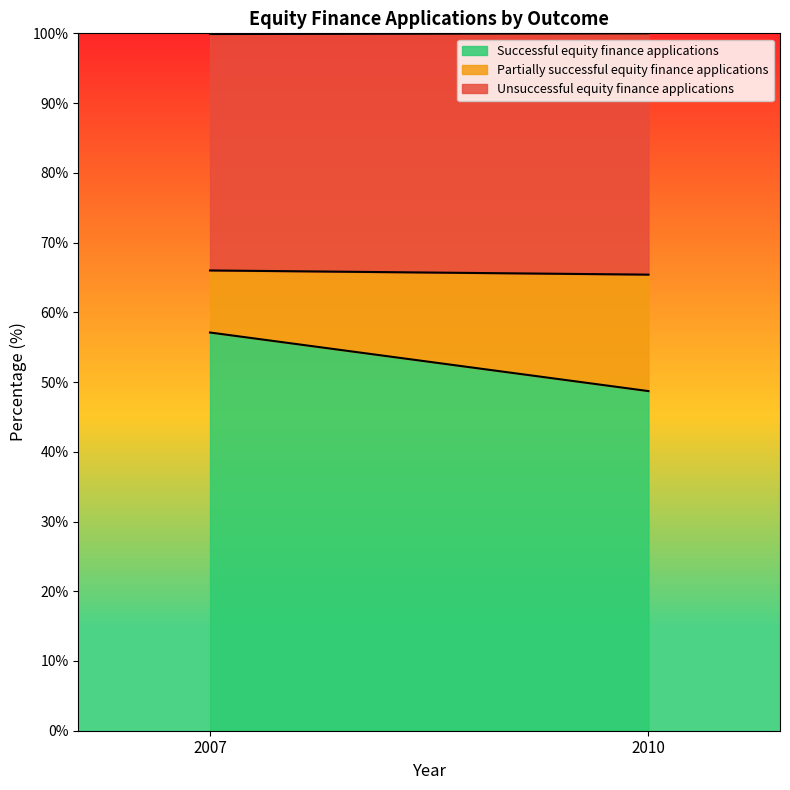

What is the average value of the Unsuccessful equity finance applications series?

34.2